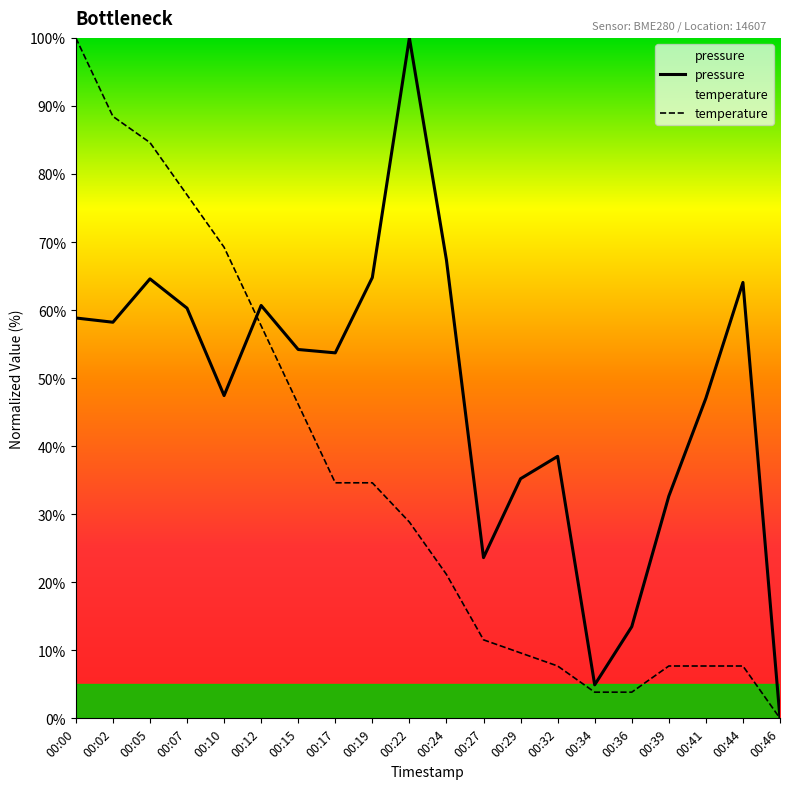

Count the number of categories in the chart.

20